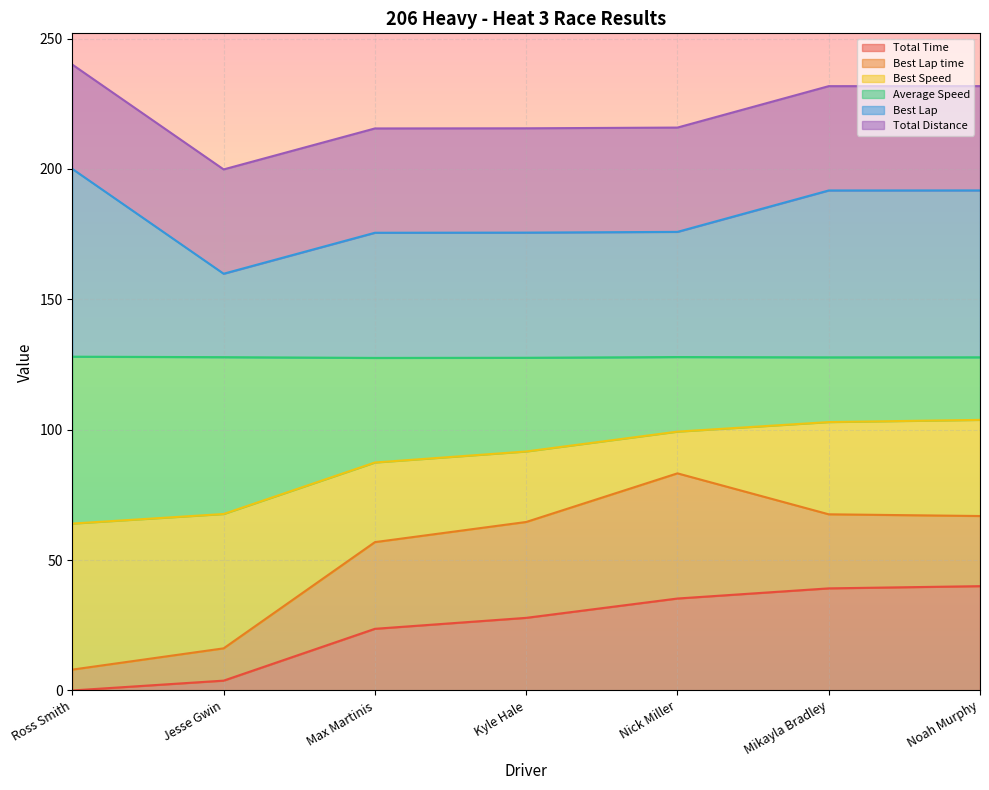

True or false: Average Speed and Total Time cross at least once.

False